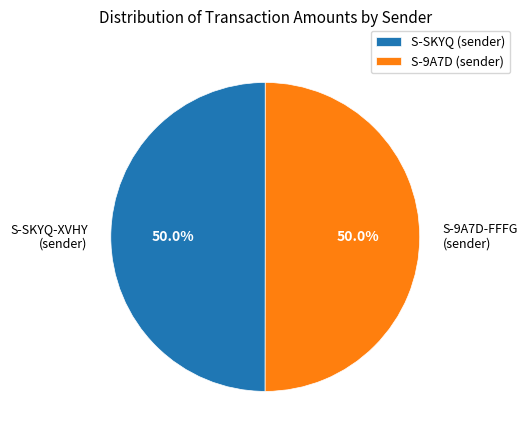

To the nearest percent, what is the average slice percentage?

50%